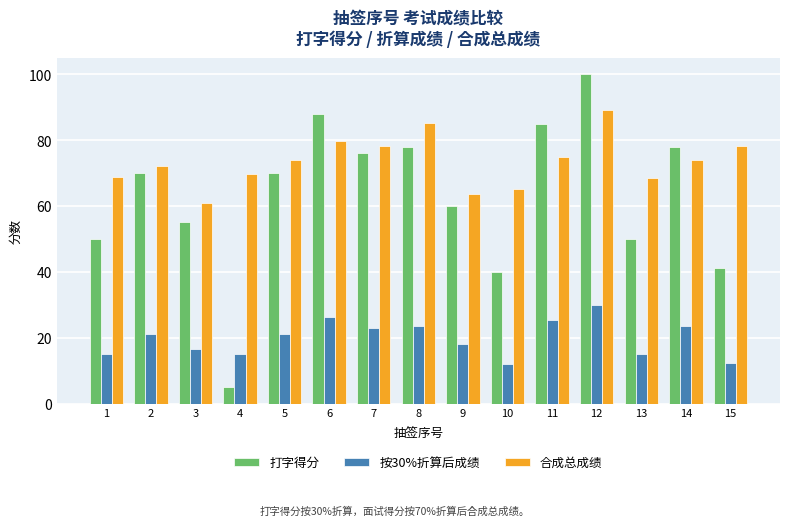

The value of 打字得分 at 15 is 55.7. True or false?

False